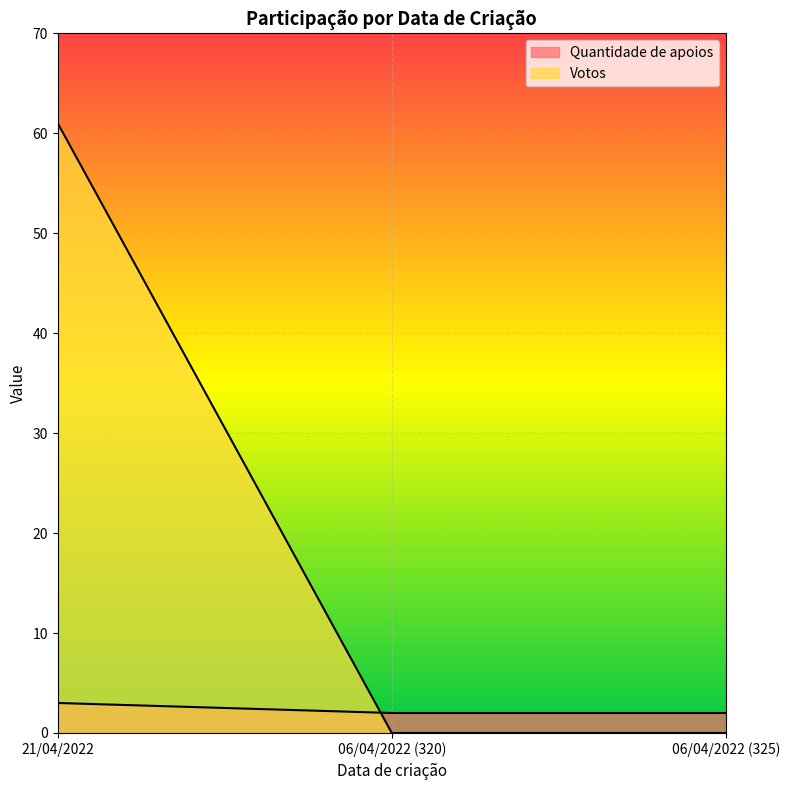

What is the average value of the Quantidade de apoios series?

2